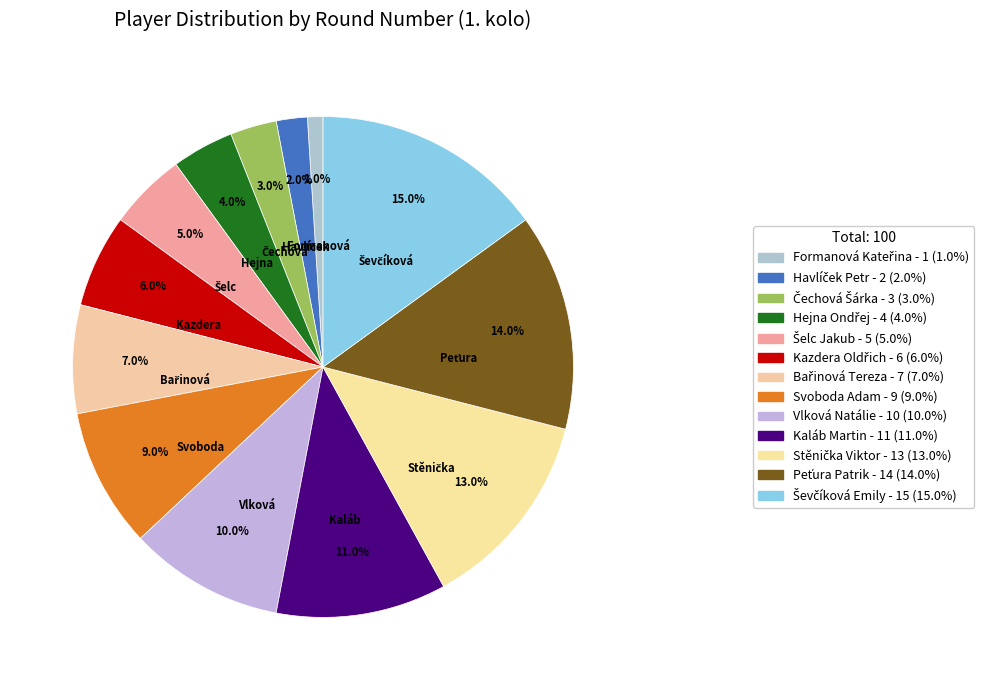

What percentage is the Havlíček Petr slice, to the nearest percent?

2%